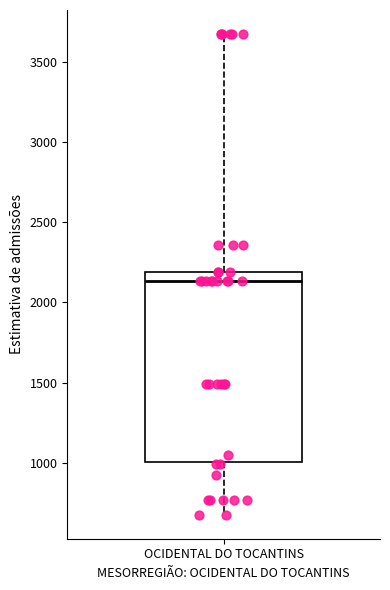

Transcribe this box plot: give where the median line is, the range the box spans, and where the two whiskers end, as read against the y-axis. The values are not printed on the chart, so give them approximately, as read against the axis.

median 2150, box 1000 to 2200, whiskers 700 to 3650